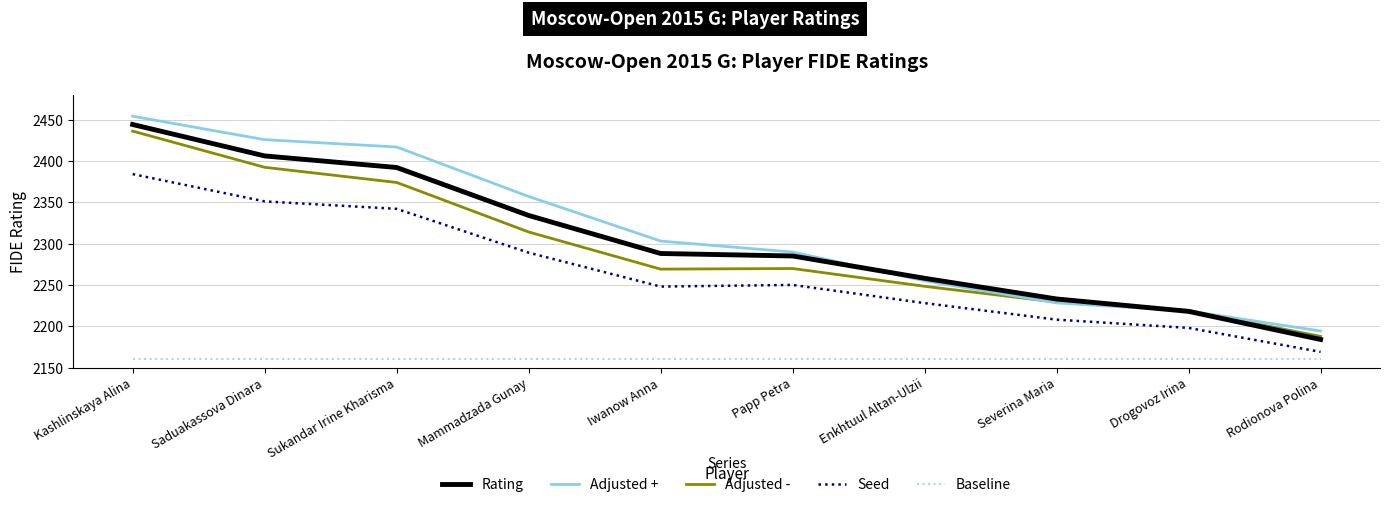

At Mammadzada Gunay, list the series in order from smallest to largest.

Baseline, Seed, Adjusted -, Rating, Adjusted +